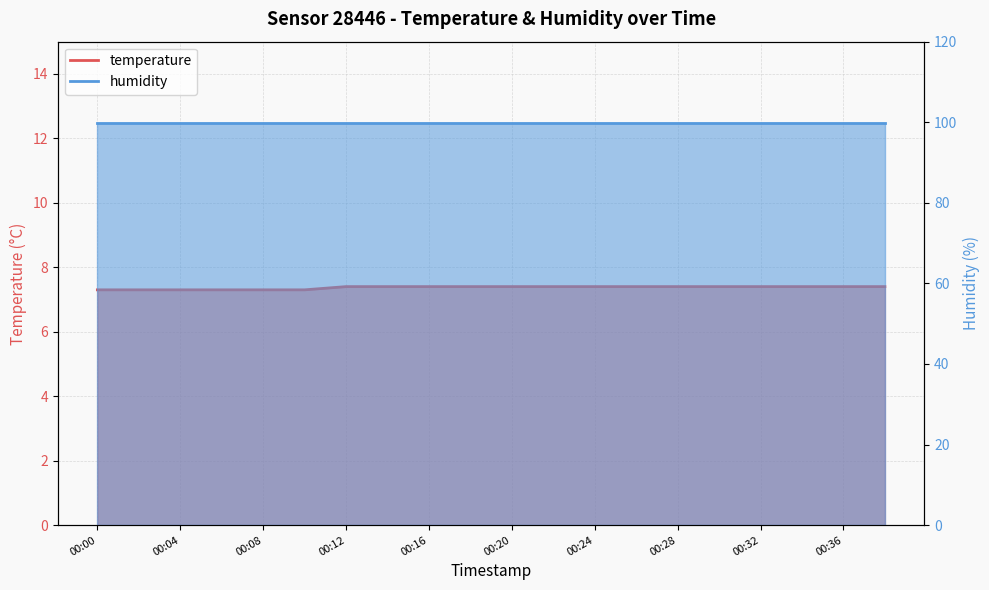

Rank the categories by value from highest to lowest.

00:12, 00:14, 00:16, 00:18, 00:20, 00:22, 00:24, 00:26, 00:28, 00:30, 00:32, 00:34, 00:36, 00:38, 00:00, 00:02, 00:04, 00:06, 00:08, 00:10